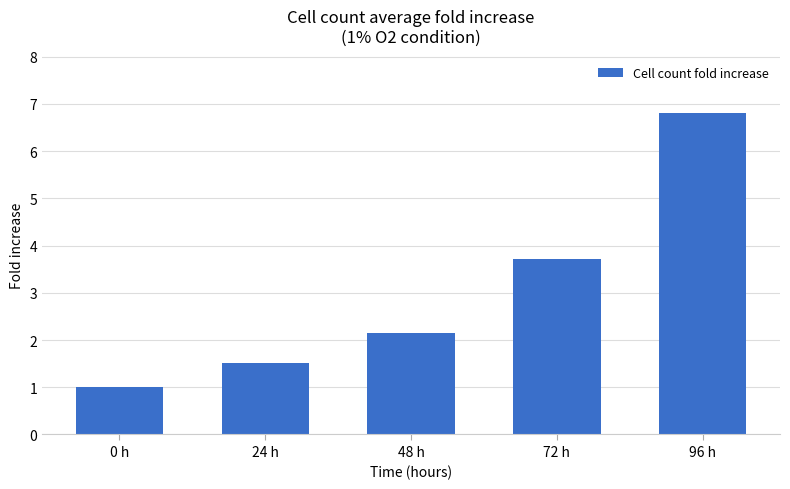

What is the label of the 2nd bar from the left?

24 h